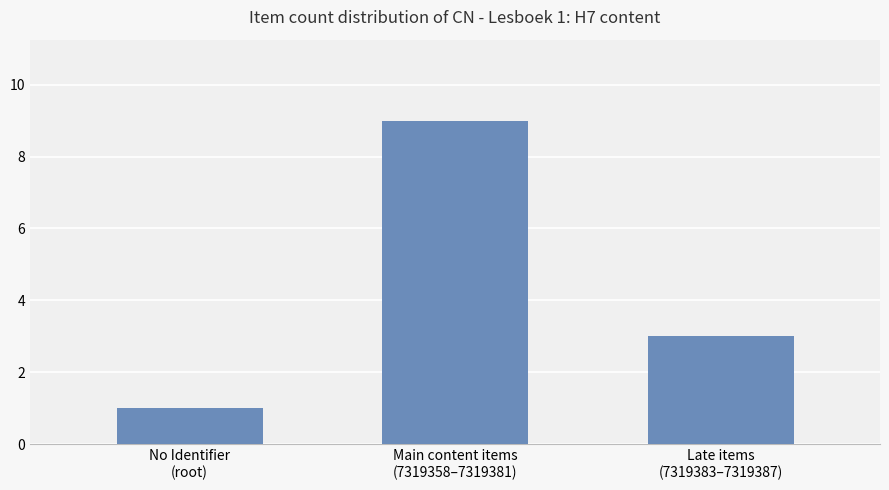

What is the sum of all values?

13